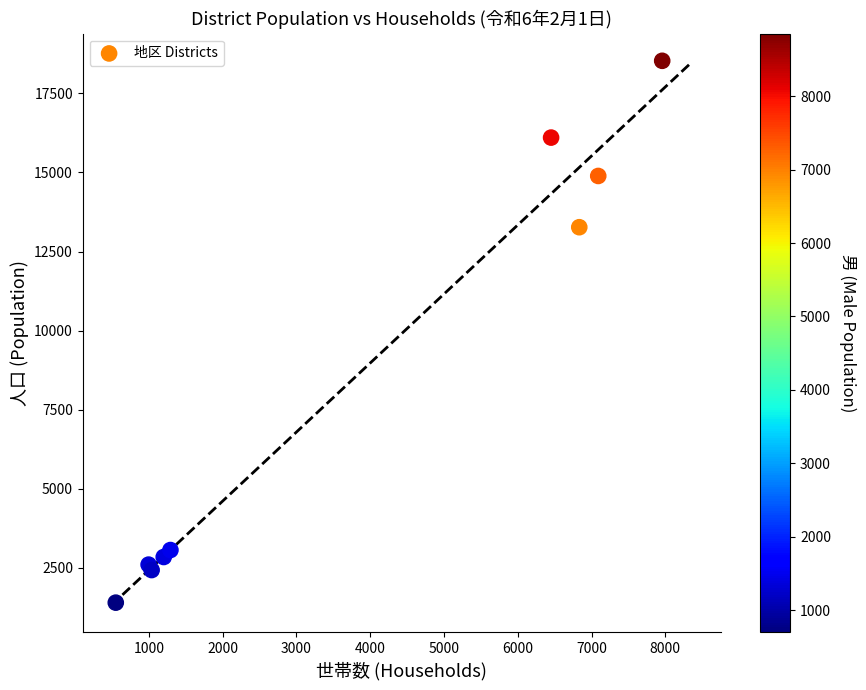

What Y value in the scatter plot is closest to 9964?

13268